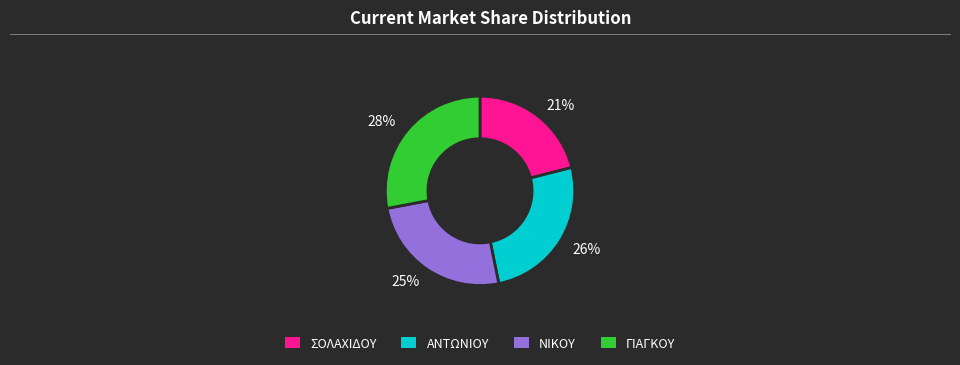

To the nearest percent, what is the difference between the largest and smallest slice percentages?

7%